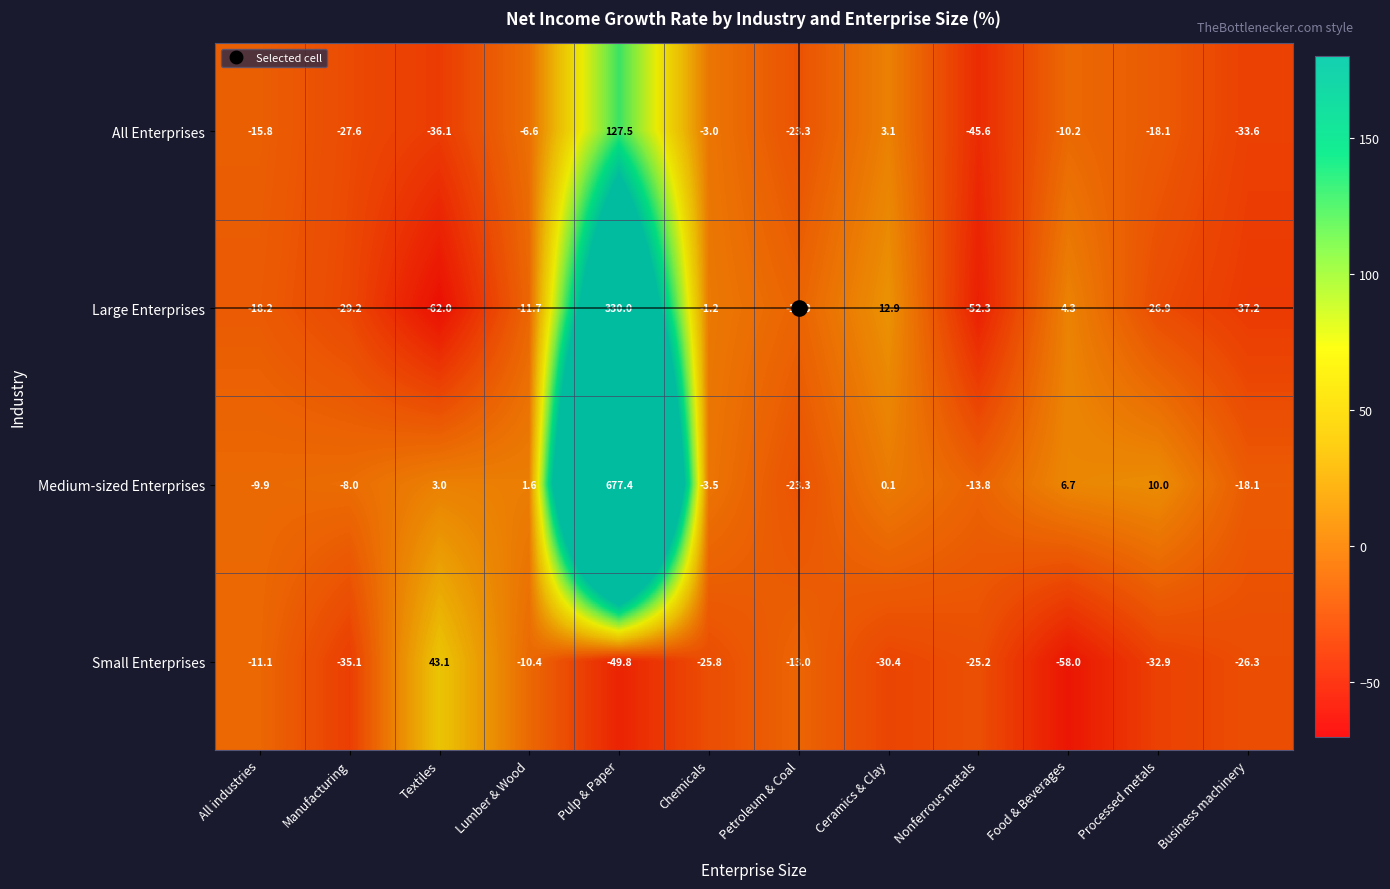

What is the difference between the All Enterprises values at Ceramics & Clay and Nonferrous metals?

48.7